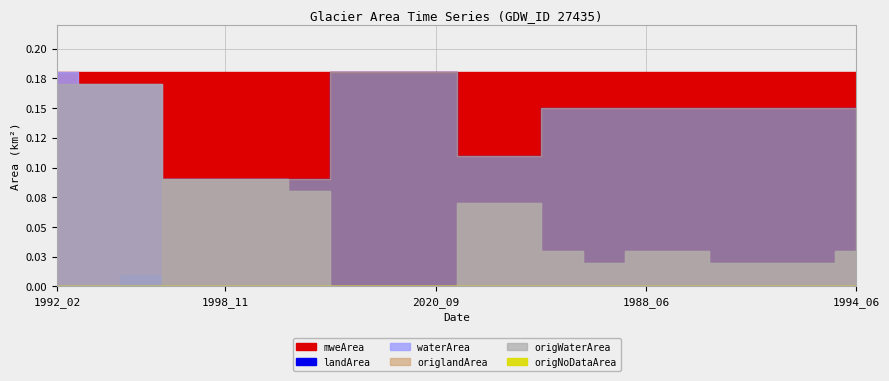

List the series in order of their peak value, lowest first.

origNoDataArea, origWaterArea, waterArea, landArea, origlandArea, mweArea